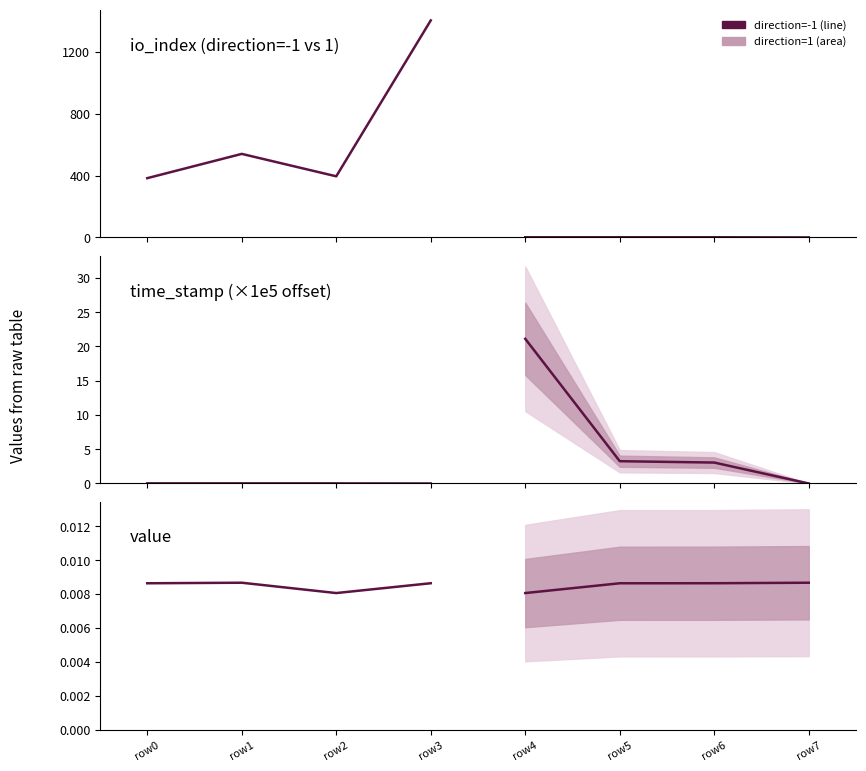

Is this an area chart (filled region under the line)?

No